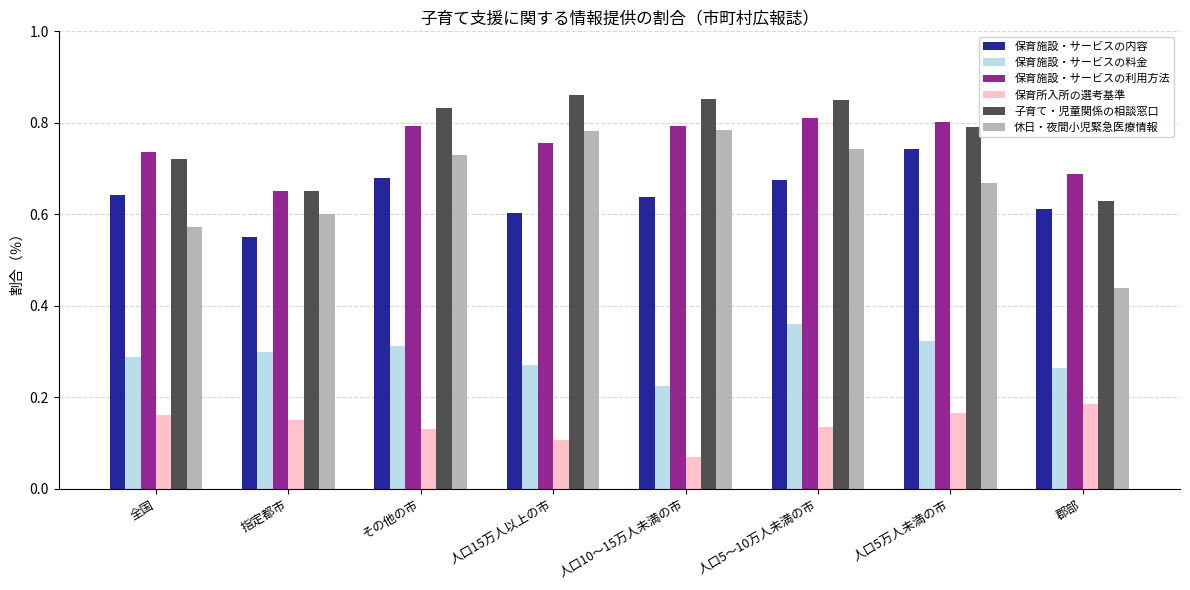

Which category has the lowest value in the 保育施設・サービスの利用方法 series?

指定都市